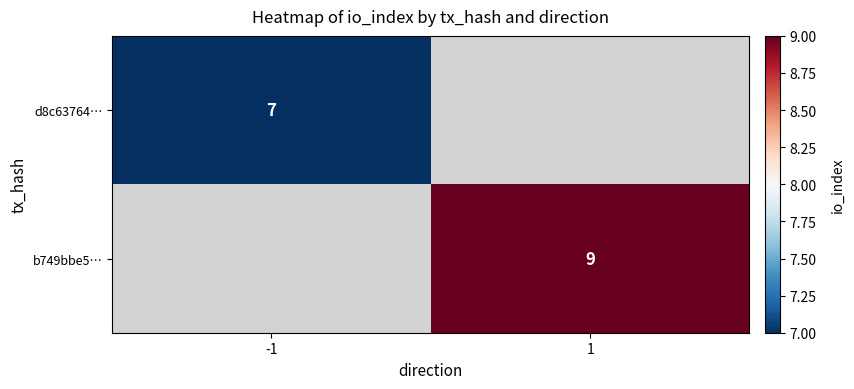

Is it true that d8c63764… equals 12 at -1?

False